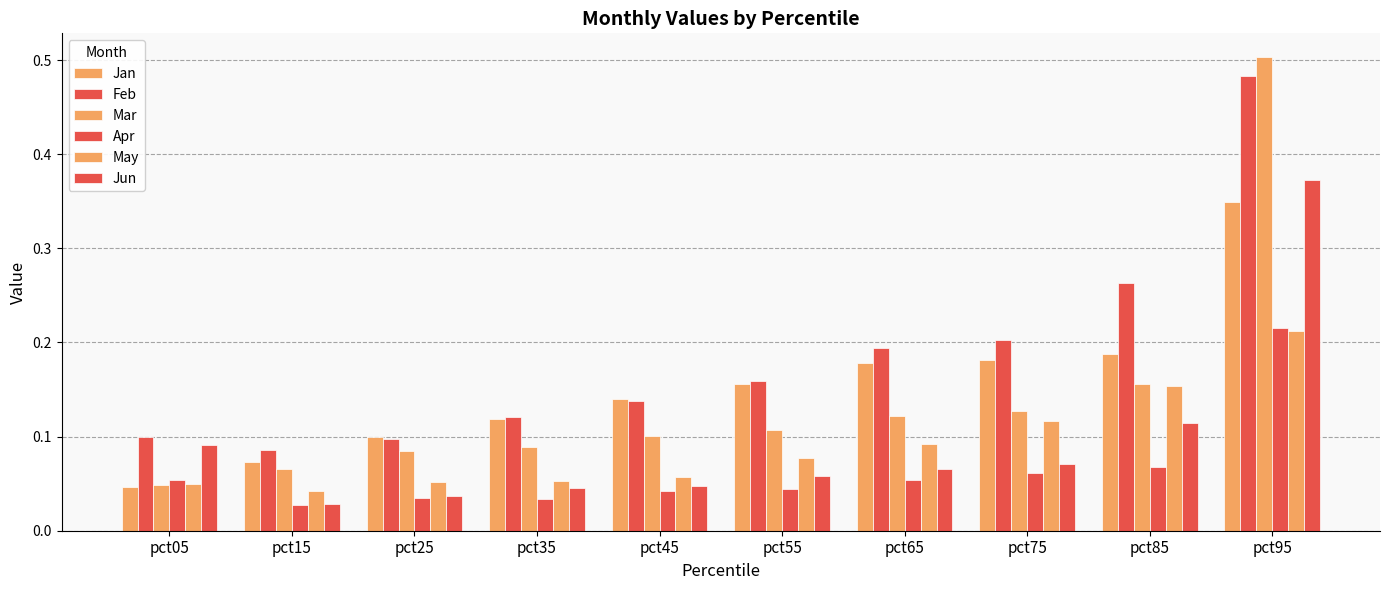

How many categories are shown in the chart?

10